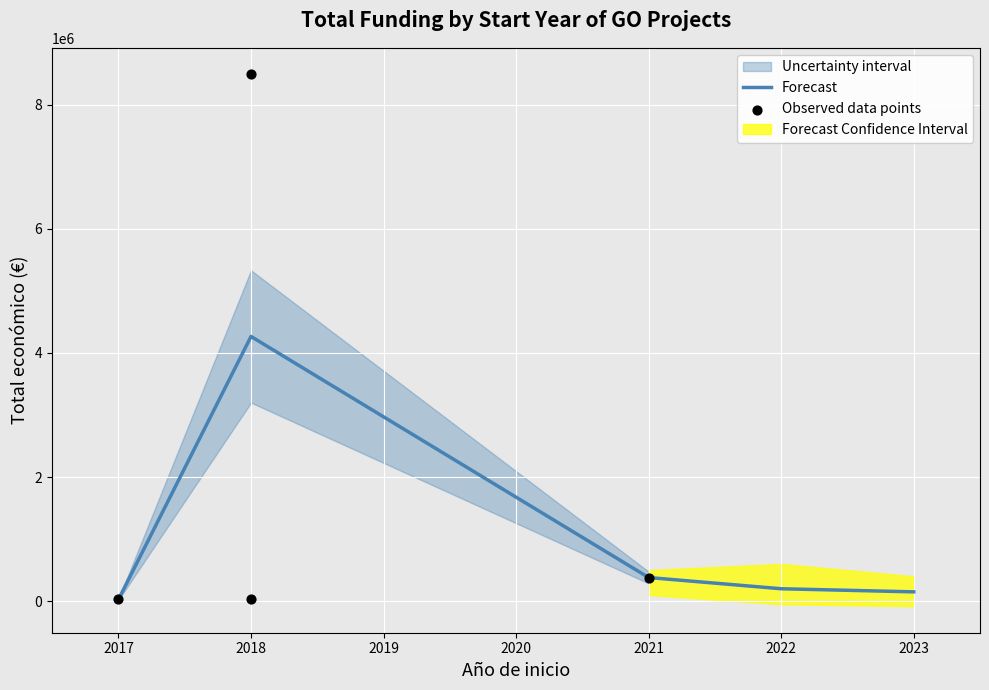

Approximately how many times larger is the value at 2018 compared to 2021?

22.3